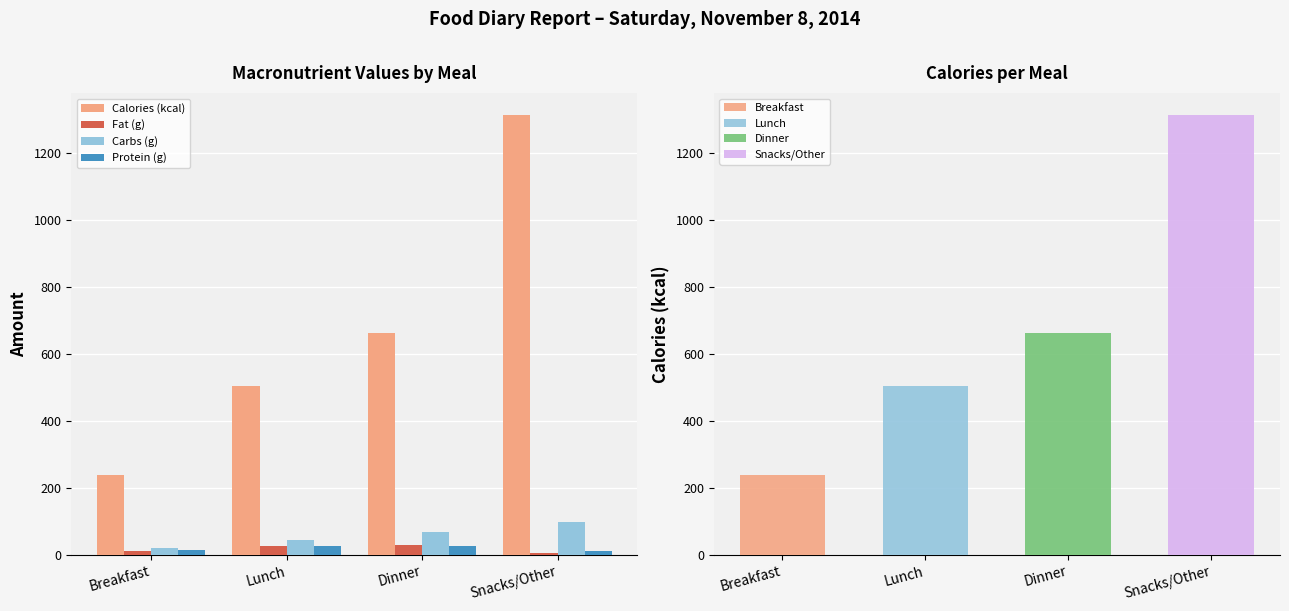

Reading left to right, transcribe all the data shown in this chart.

Calories (kcal): Breakfast=240.0	Lunch=504.0	Dinner=662.0	Snacks/Other=1314.0
Fat (g): Breakfast=11.0	Lunch=25.2	Dinner=30.4	Snacks/Other=4.2
Carbs (g): Breakfast=20.0	Lunch=44.3	Dinner=69.2	Snacks/Other=98.9
Protein (g): Breakfast=14.0	Lunch=25.7	Dinner=26.6	Snacks/Other=12.3